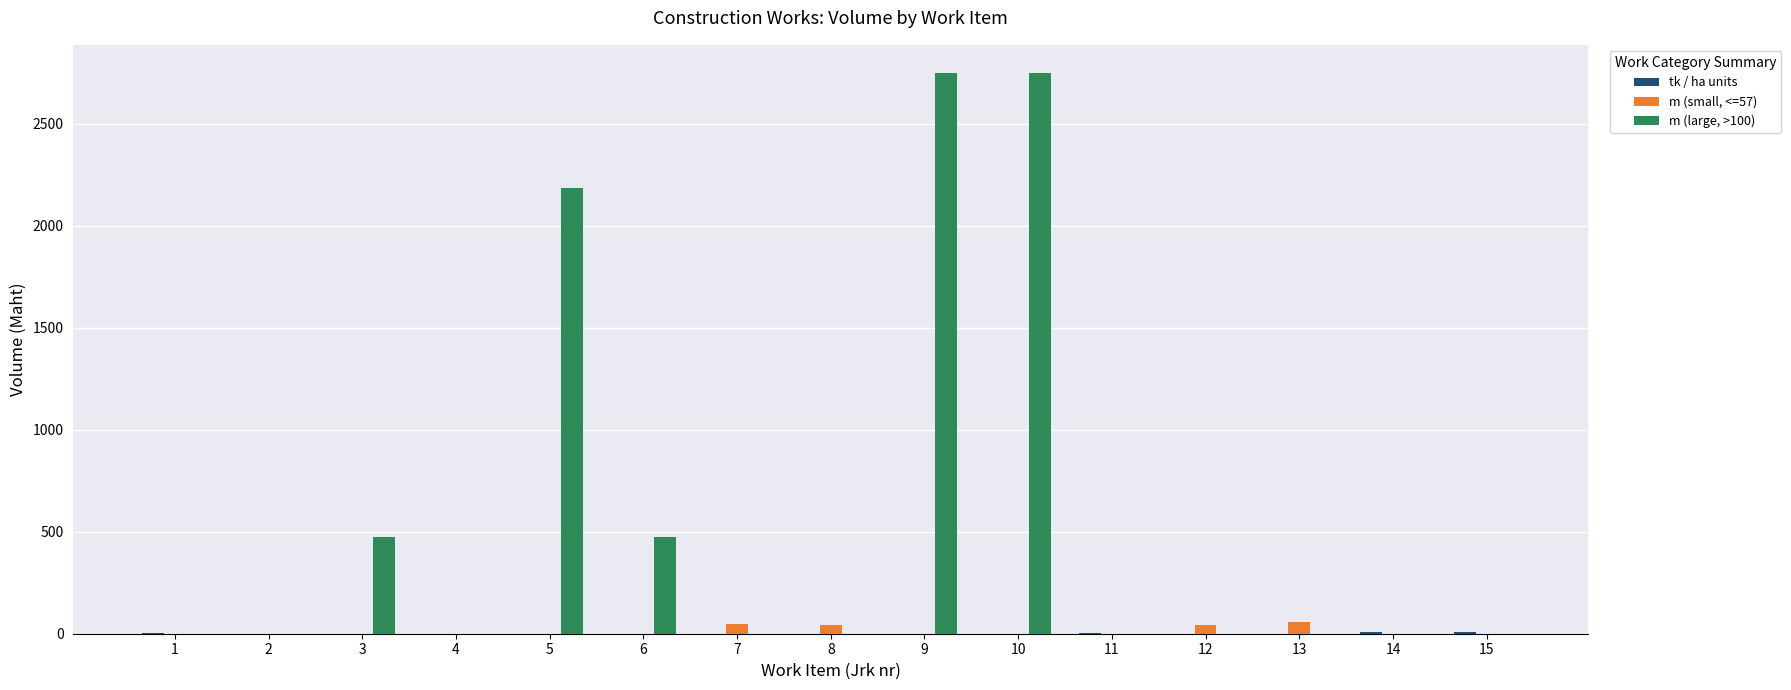

What is the maximum value shown in the chart?

2749.0